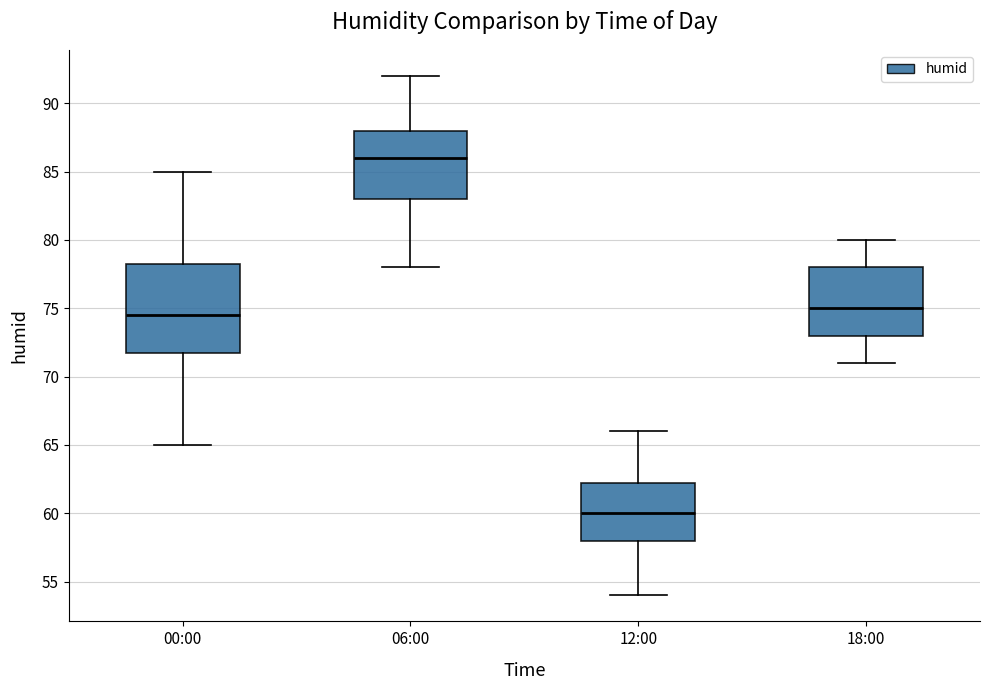

Reading left to right, read every box against the y-axis: the position of its median line, the range the box covers, and the ends of its whiskers. The values are not printed on the chart, so give them approximately, as read against the axis.

00:00: median 74.5, box 72.0 to 78.5, whiskers 65.0 to 85.0
06:00: median 86.0, box 83.0 to 88.0, whiskers 78.0 to 92.0
12:00: median 60.0, box 58.0 to 62.5, whiskers 54.0 to 66.0
18:00: median 75.0, box 73.0 to 78.0, whiskers 71.0 to 80.0